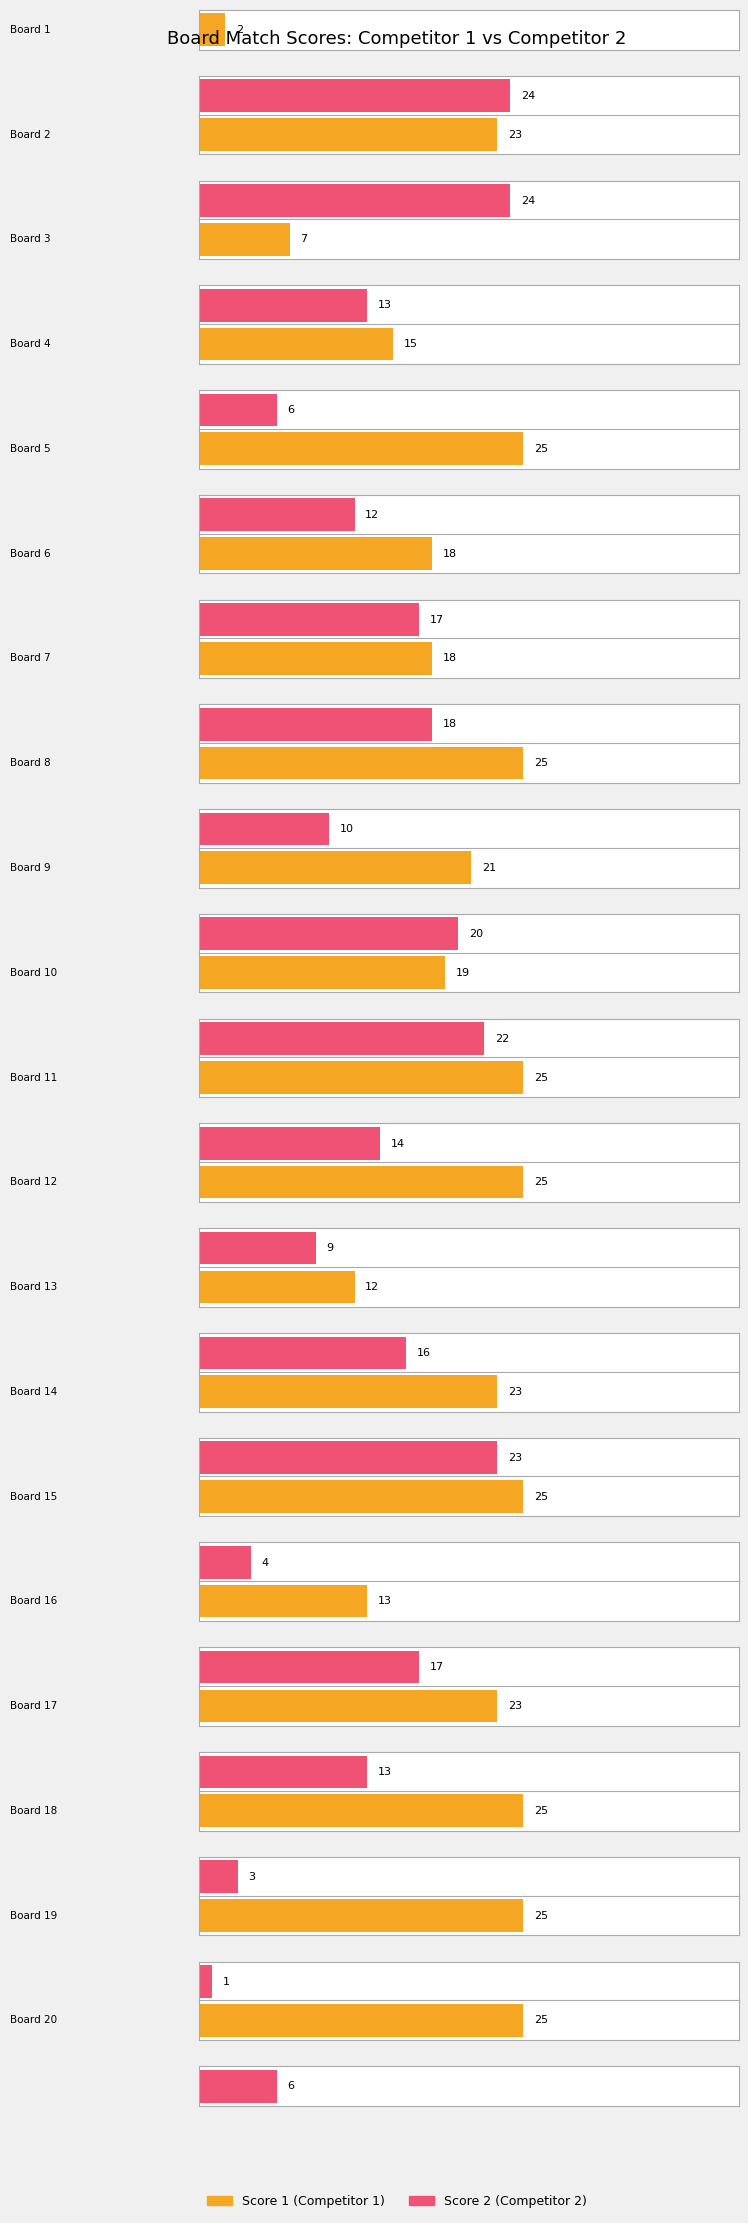

What is the difference between the Score 2 values at Board 20 and Board 15?

2